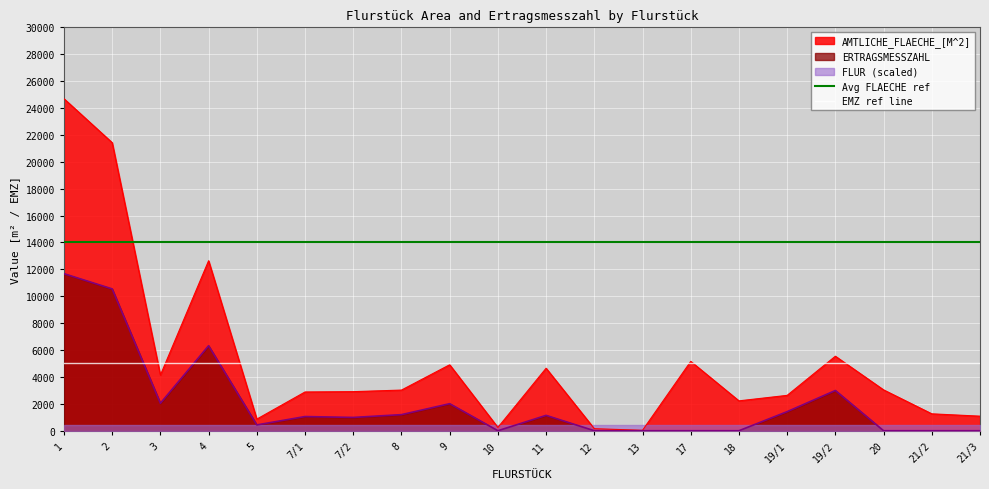

The value of ERTRAGSMESSZAHL at 21/2 is 0. True or false?

True